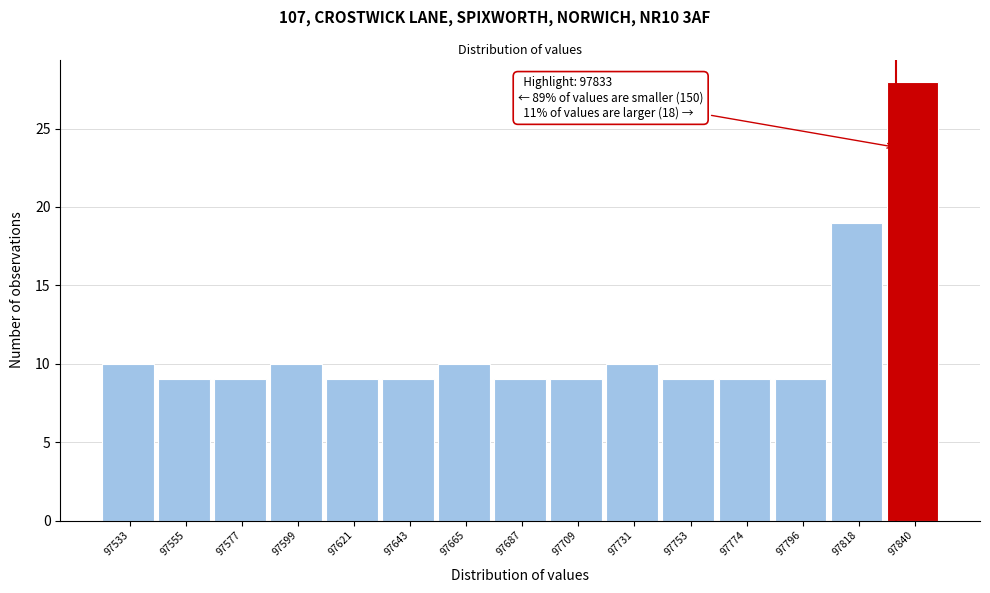

Over which range of the x-axis is the bar tallest?

97830 to 97850